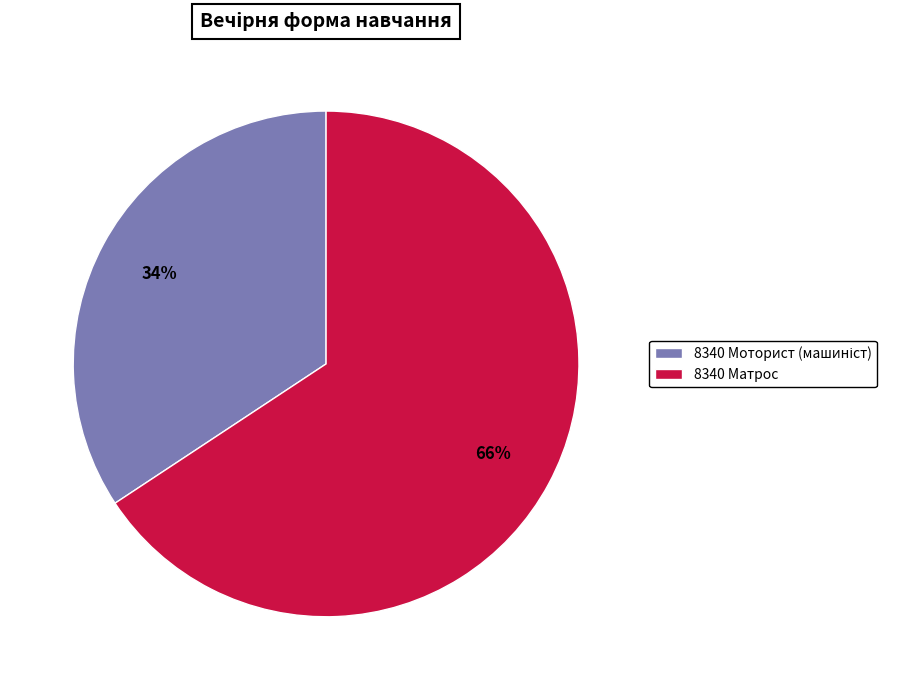

To the nearest percent, what is the average slice percentage?

50%